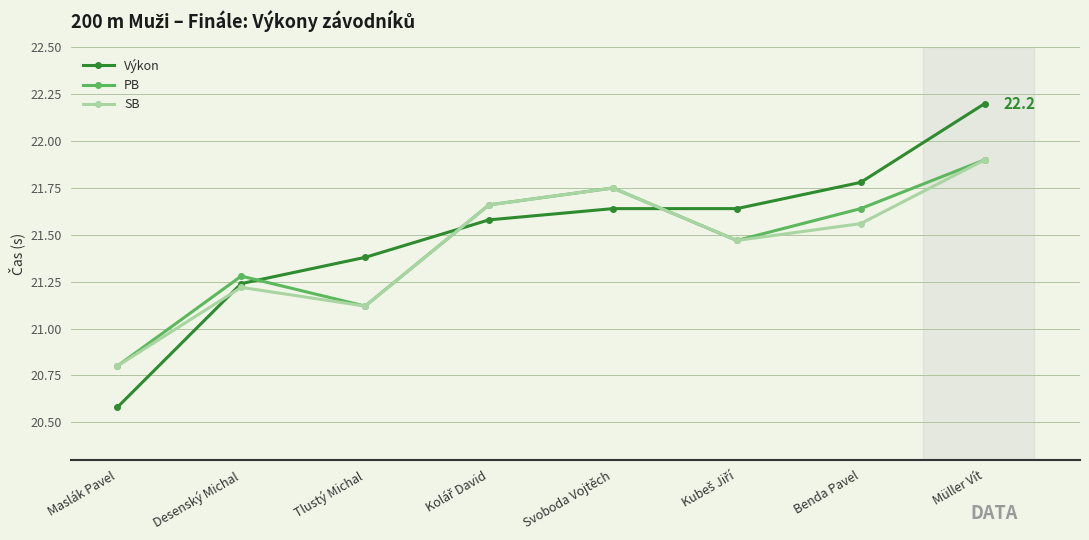

The SB series shows 6.0 at Svoboda Vojtěch. True or false?

False